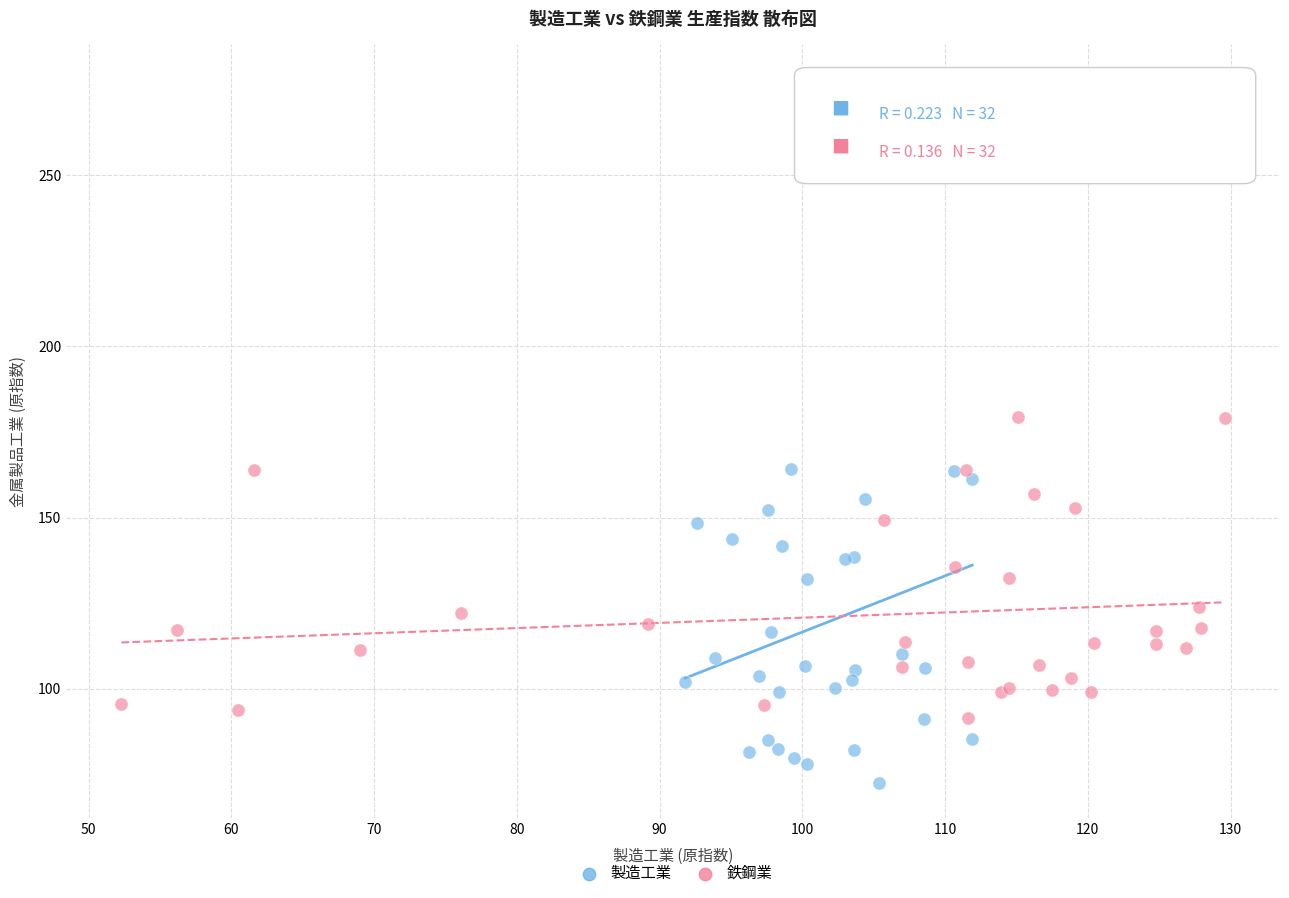

Which series has the largest Y range (max minus min)?

製造工業